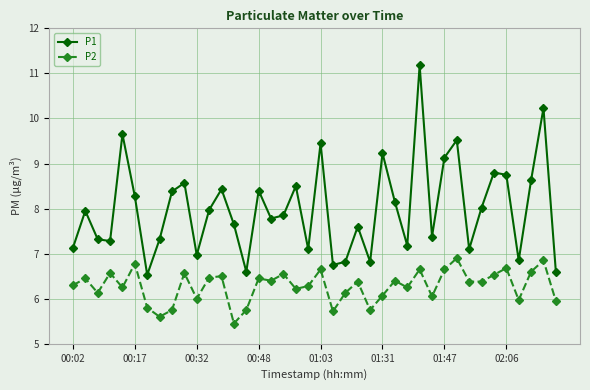

What is the difference between the second highest and minimum values in the P1 series?

3.7